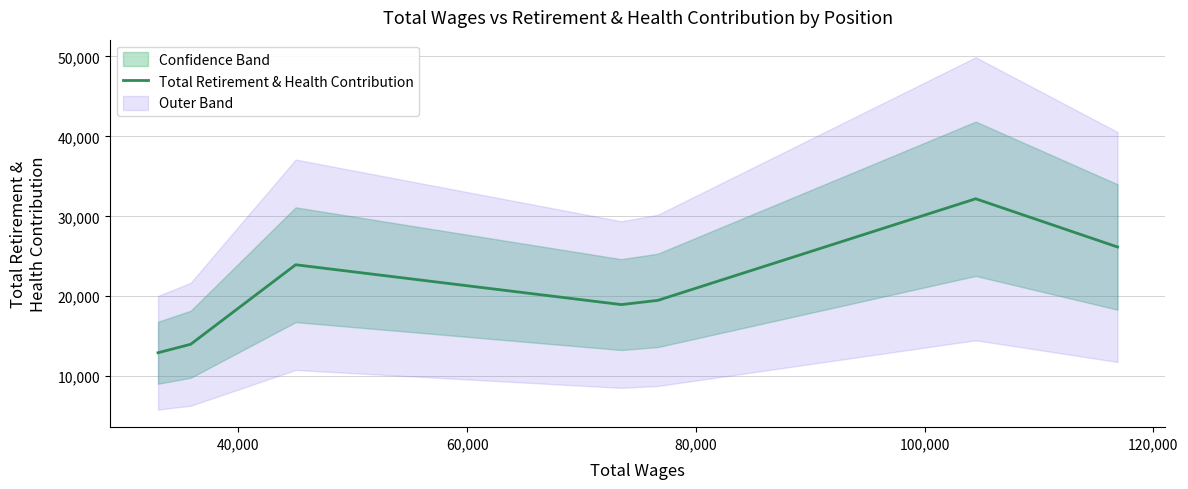

How many data points are less than 19479?

3